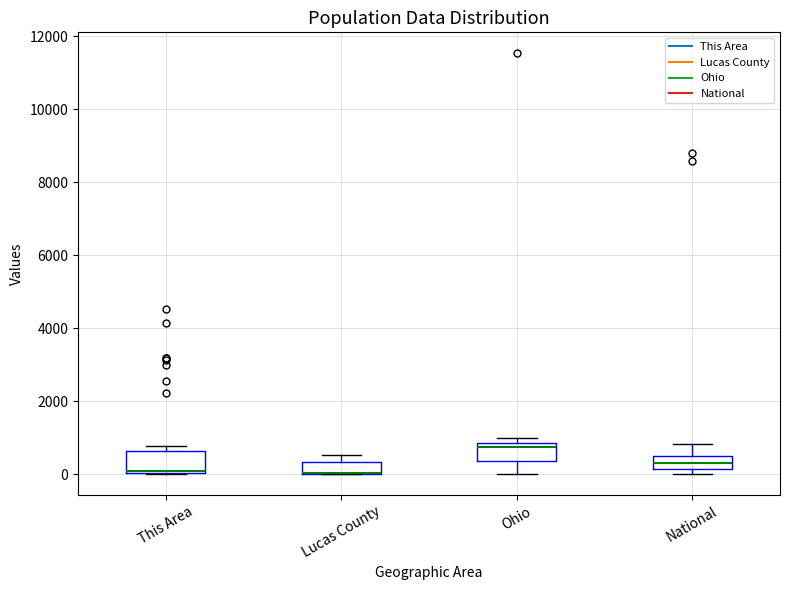

Reading left to right, read every box against the y-axis: the position of its median line, the range the box covers, and the ends of its whiskers. The values are not printed on the chart, so give them approximately, as read against the axis.

This Area: median 0 (just above the box's lower edge), box 0 to 600, whiskers 0 to 800
Lucas County: median 0 (drawn on the box's lower edge), box 0 to 400, whiskers 0 to 600
Ohio: median 800 (just below the box's upper edge), box 400 to 800, whiskers 0 to 1000
National: median 400, box 200 to 600, whiskers 0 to 800